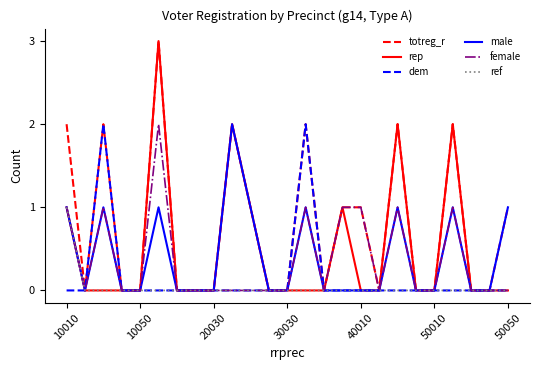

What is the greatest value displayed?

3